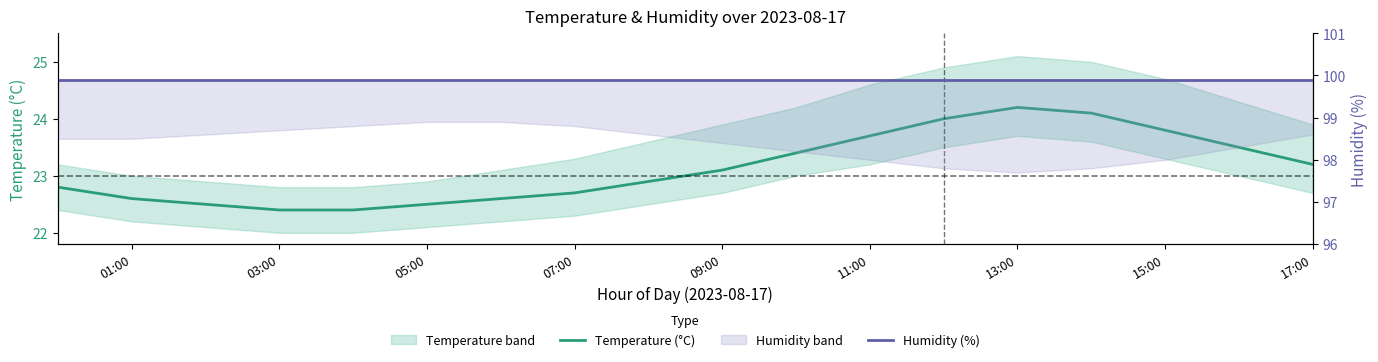

Read the Temperature (°C) value at 11:00.

23.7